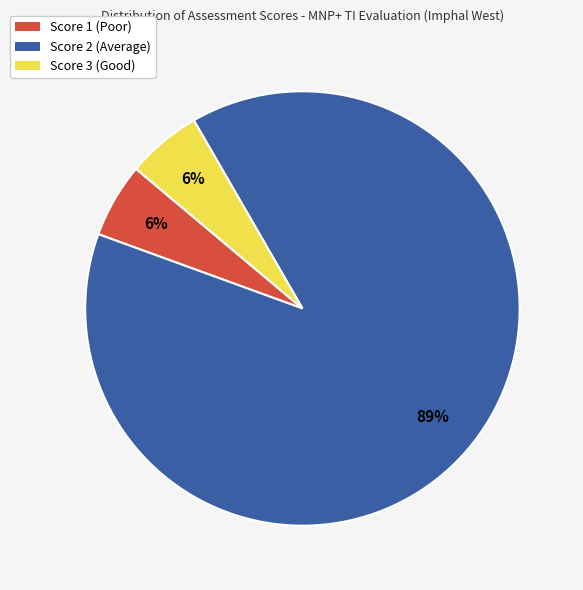

What percentage is the Score 3 (Good) slice, to the nearest percent?

6%